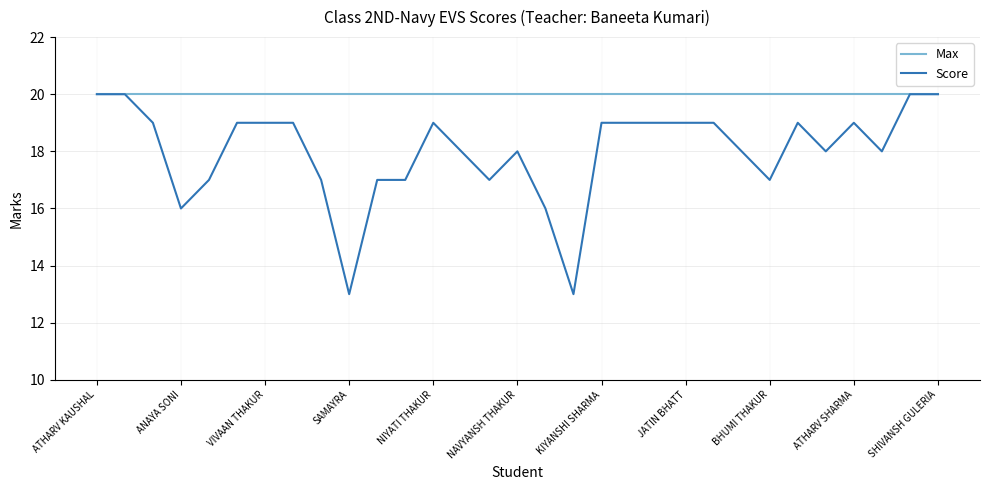

Which series has the widest spread of values?

Score